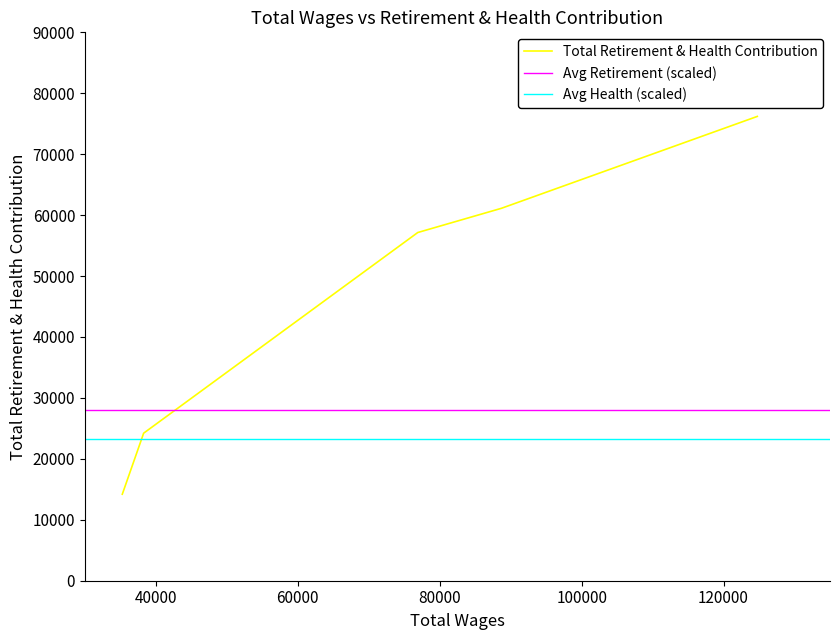

Between 35269 and 124755, which is larger?

124755